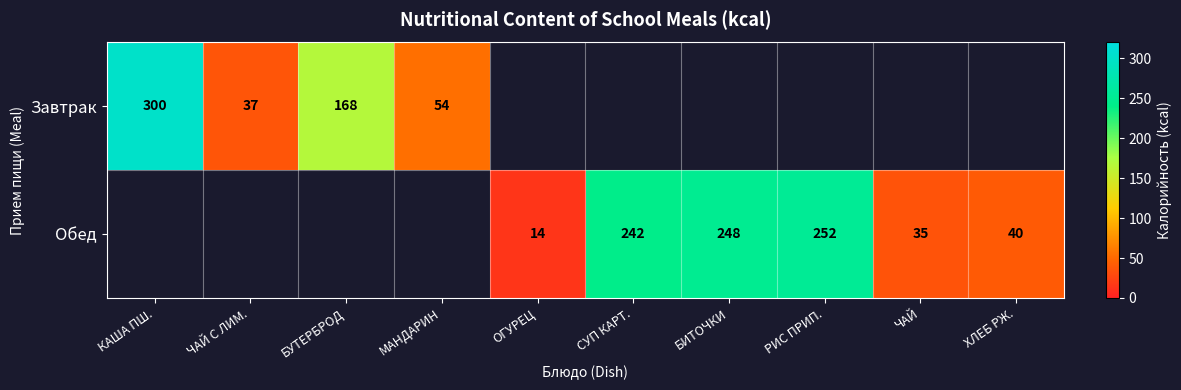

Is it true that Завтрак equals 51 at БУТЕРБРОД?

False